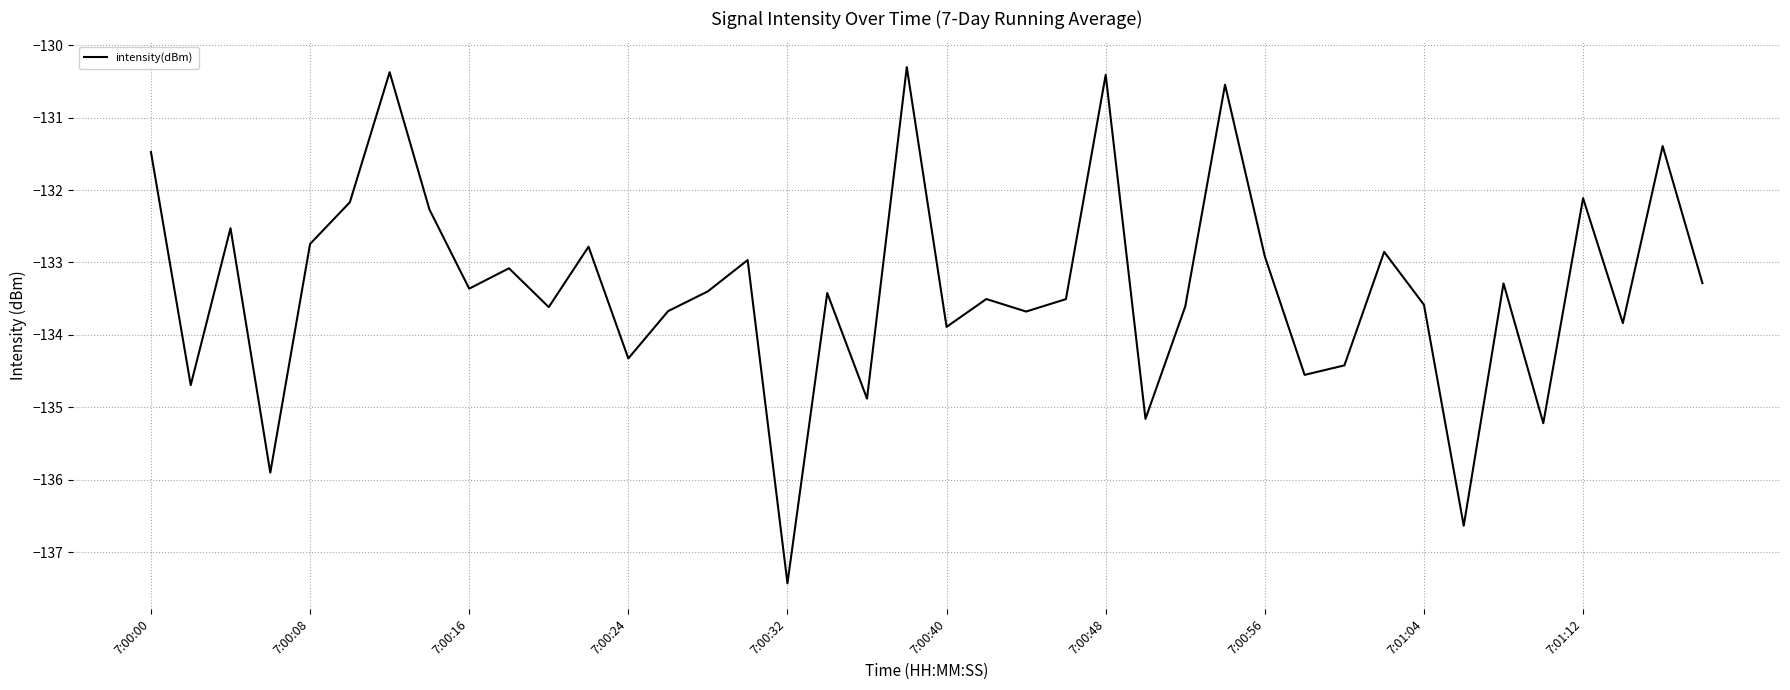

What is the smallest value displayed?

-137.4